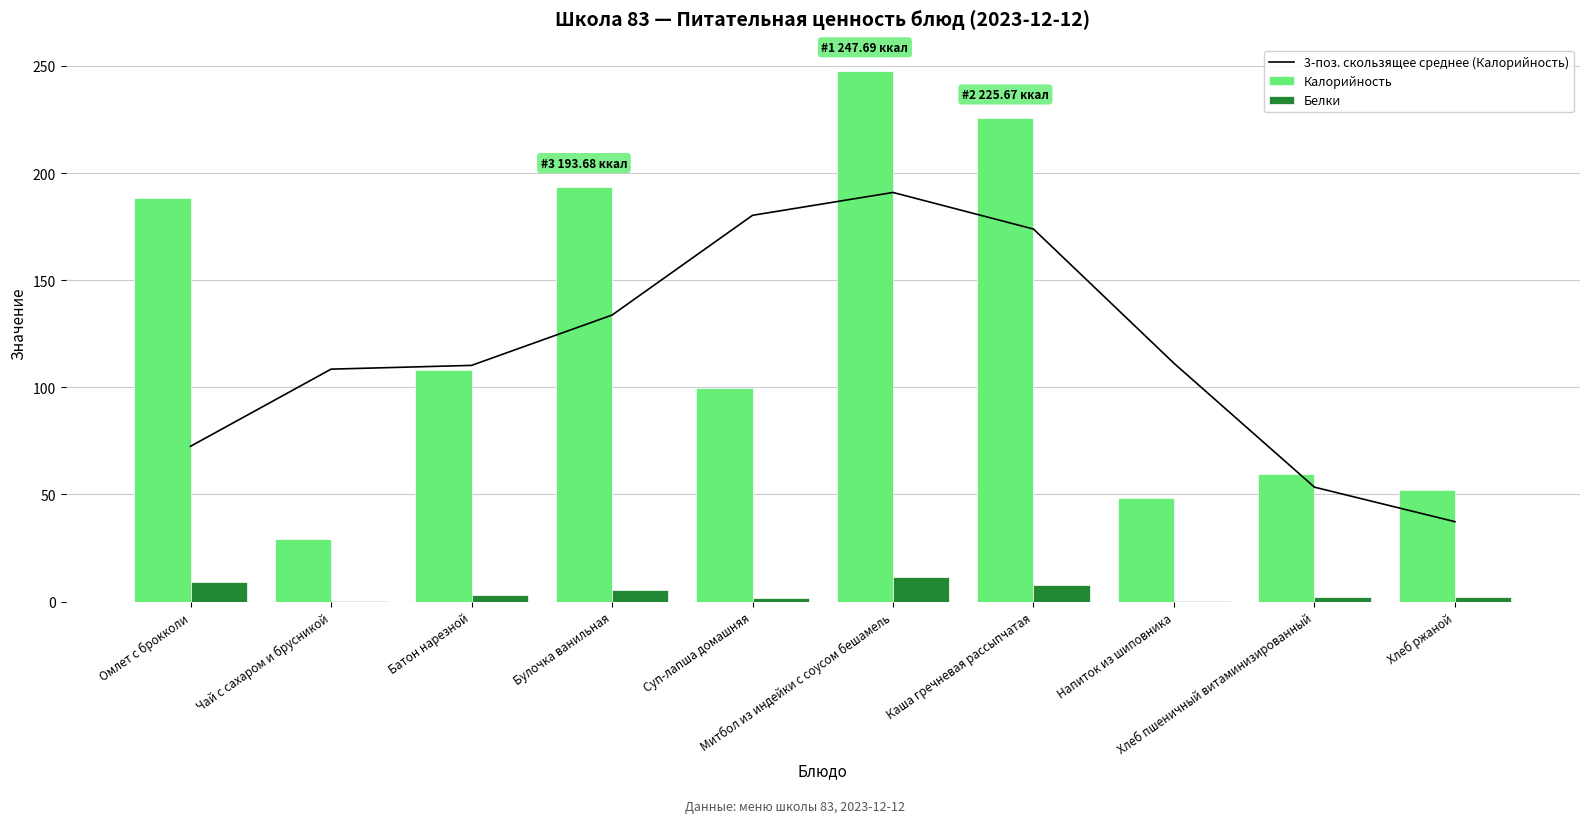

Is it true that Калорийность equals 393.8 at Каша гречневая рассыпчатая?

False